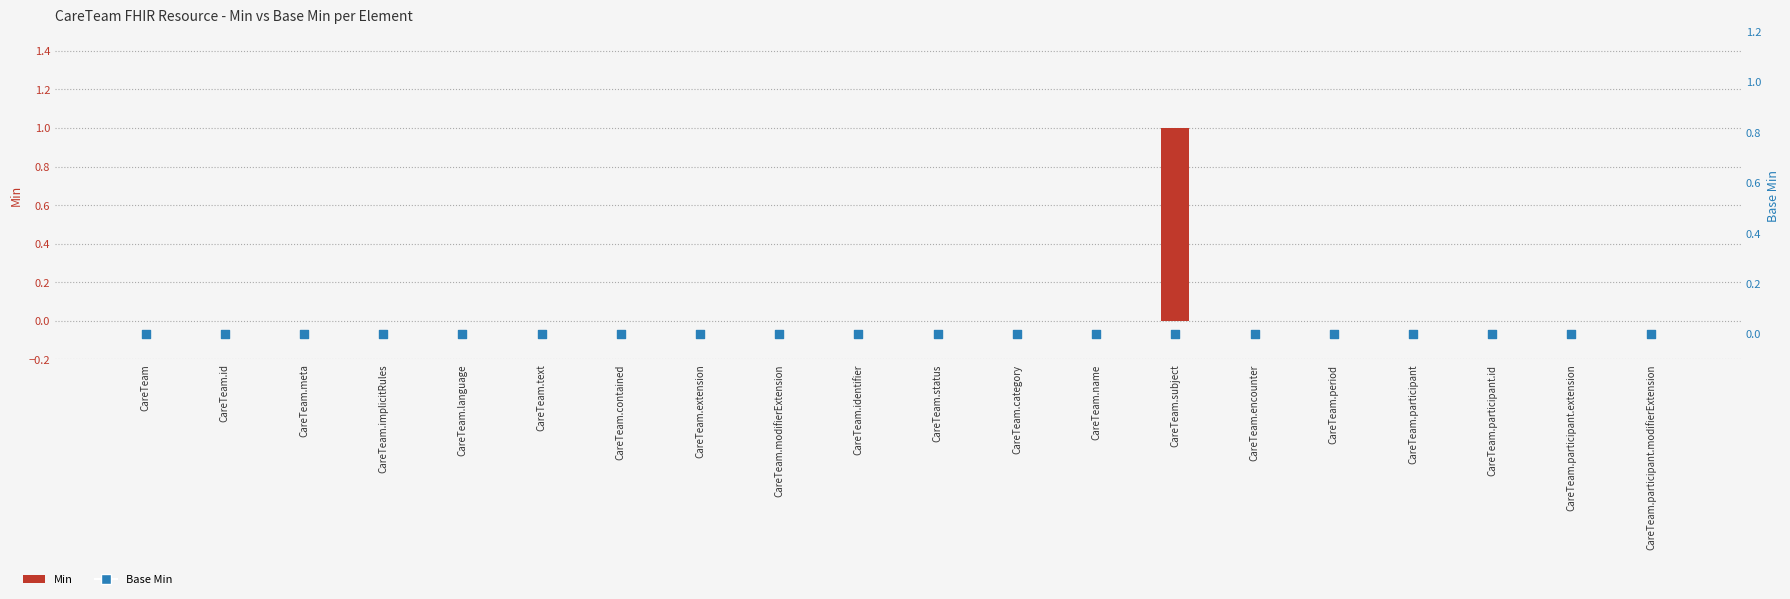

At how many categories does at least one series exceed 0?

1